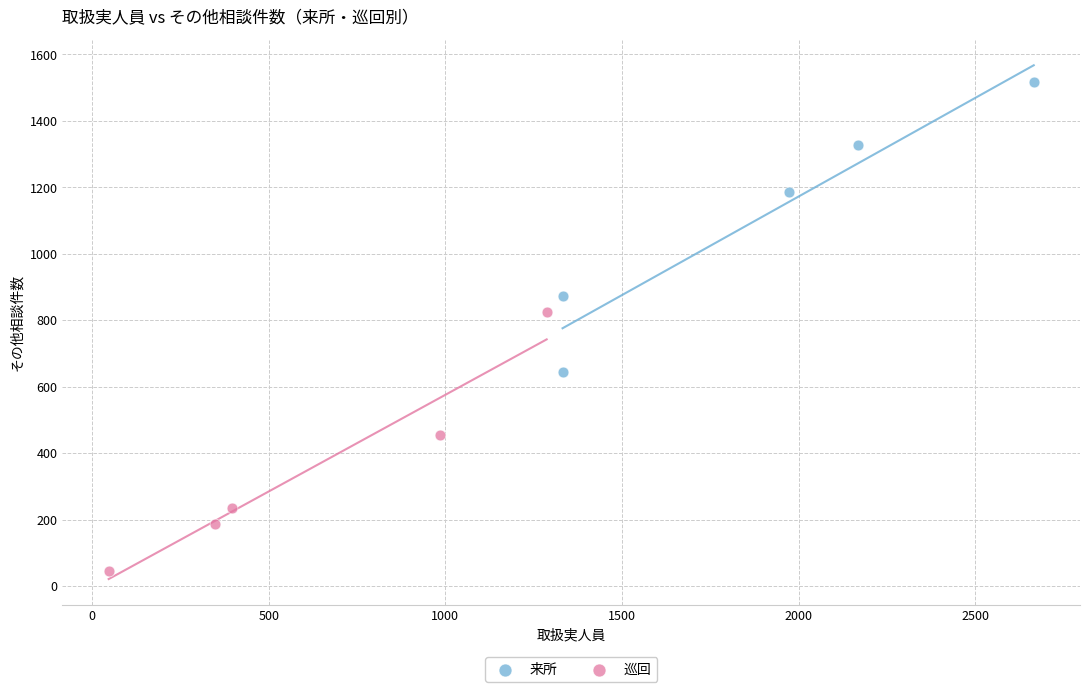

What are all the series names shown in the legend?

来所, 巡回